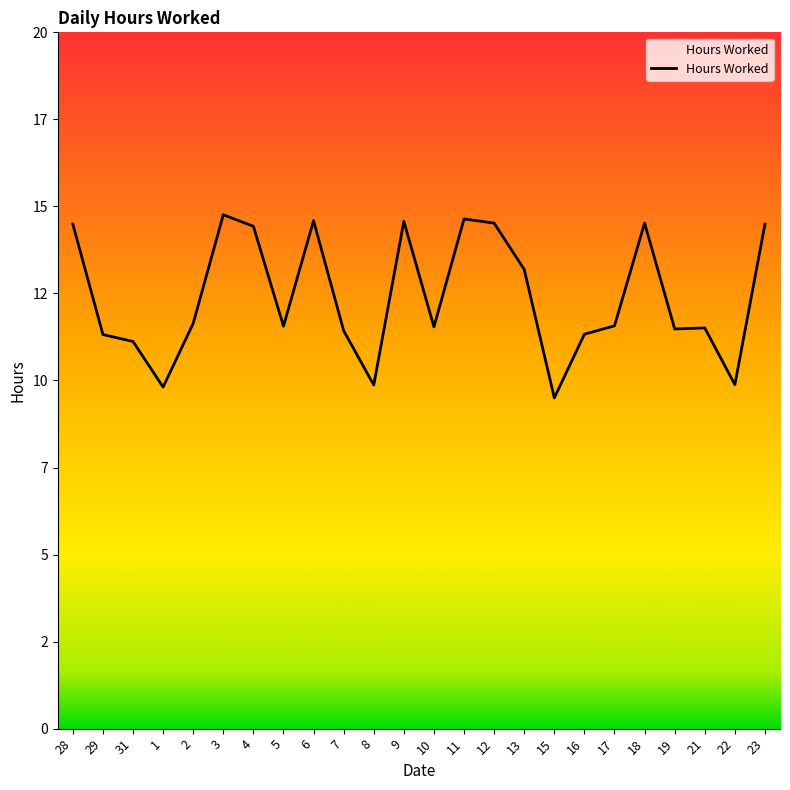

Does the chart have visible grid lines?

No